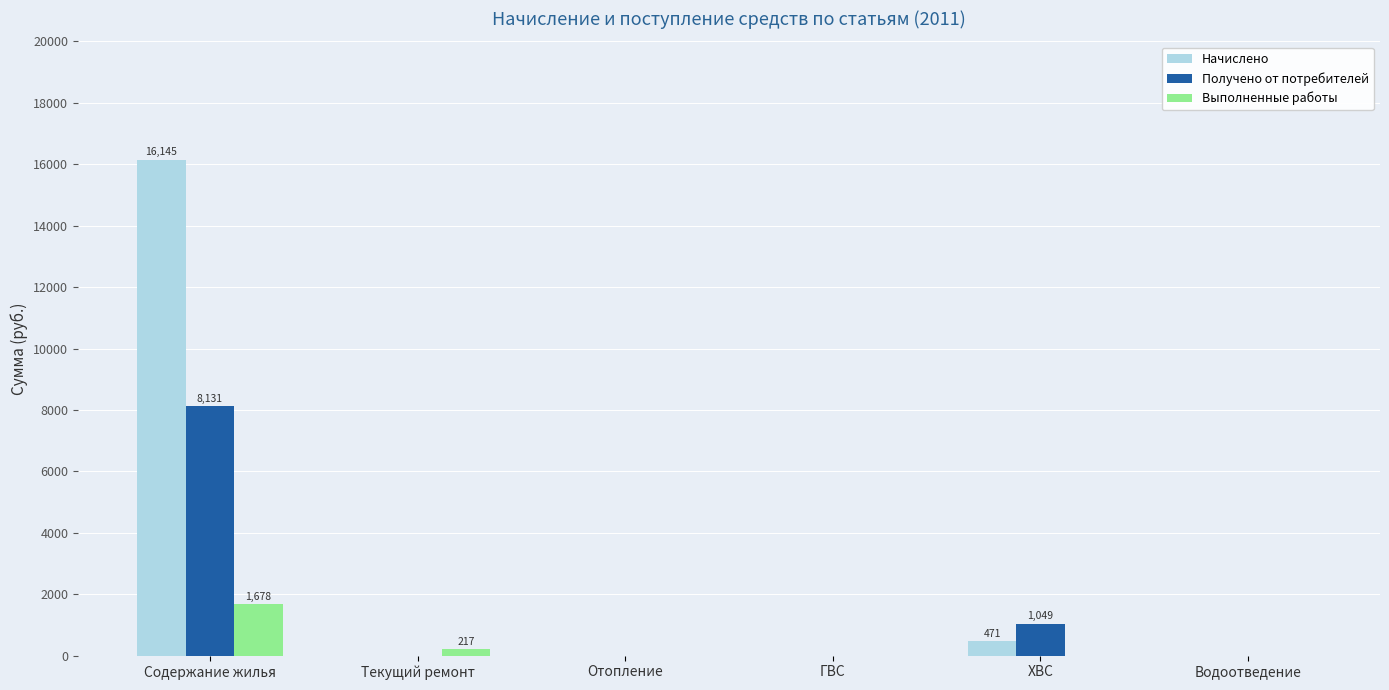

What is the highest value of the Начислено series?

16144.8